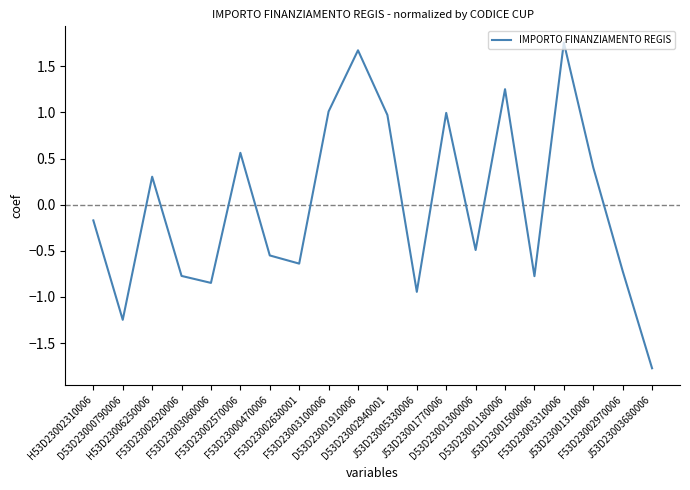

How many negative values are there?

11